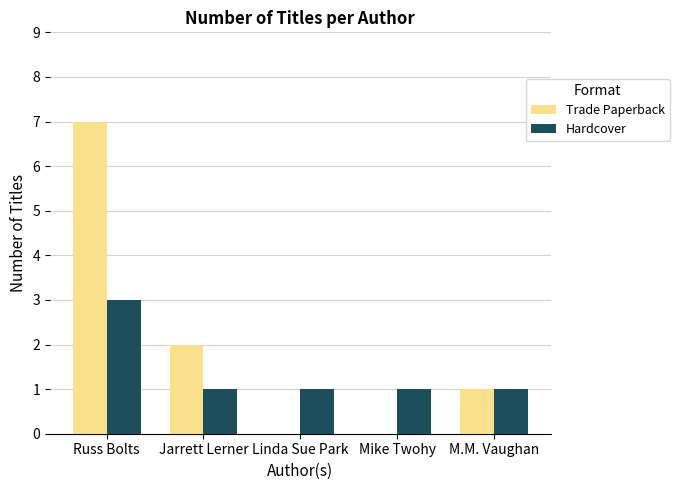

What is the sum of all Hardcover values?

7